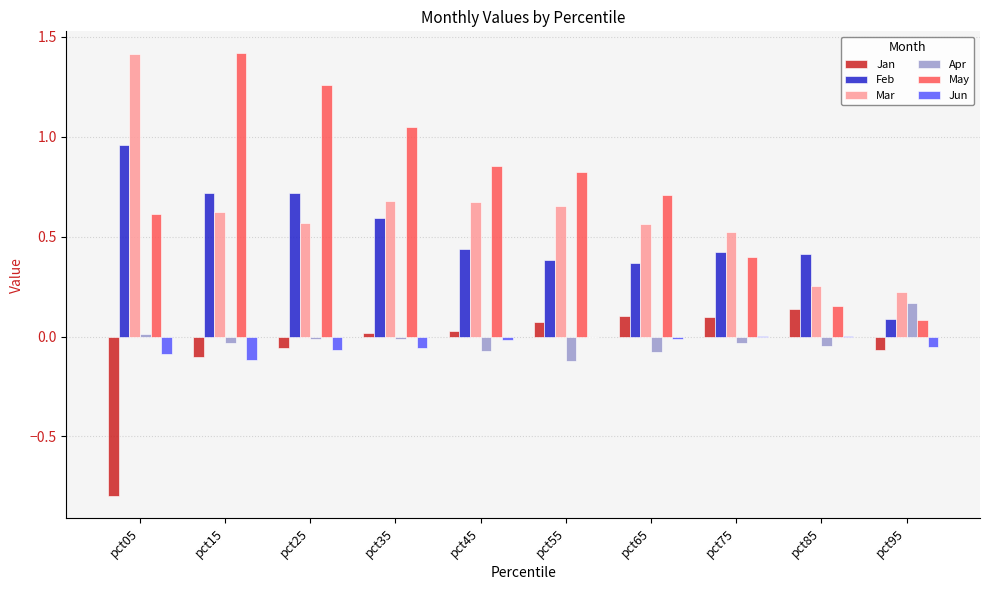

Is the value of Feb at pct75 greater than the value of Jan at pct95?

Yes